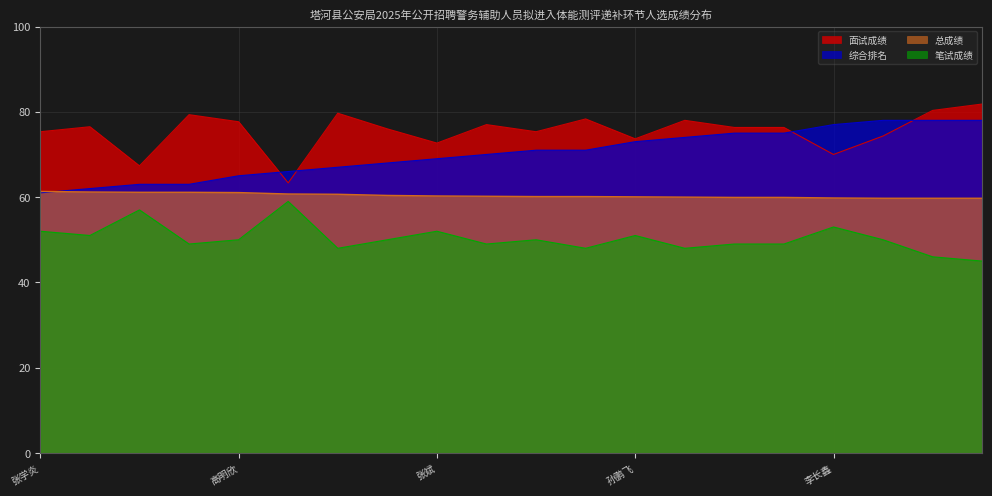

What is the total value across all series at 吴柏熹?

254.4